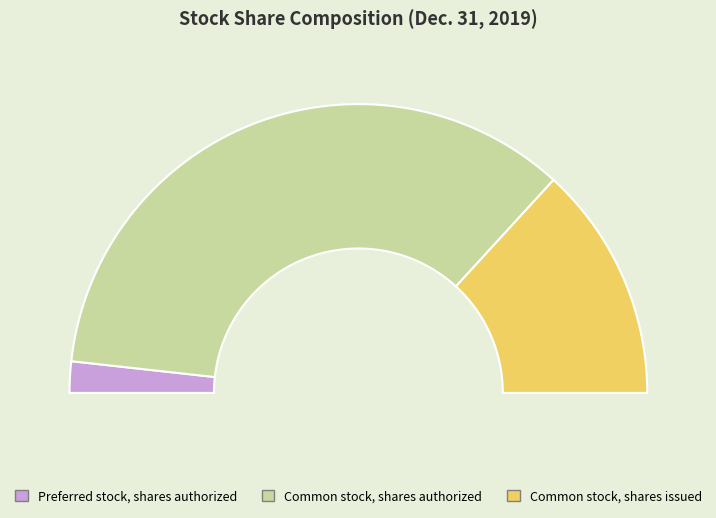

Does Common stock, shares authorized represent more than half of the total?

Yes